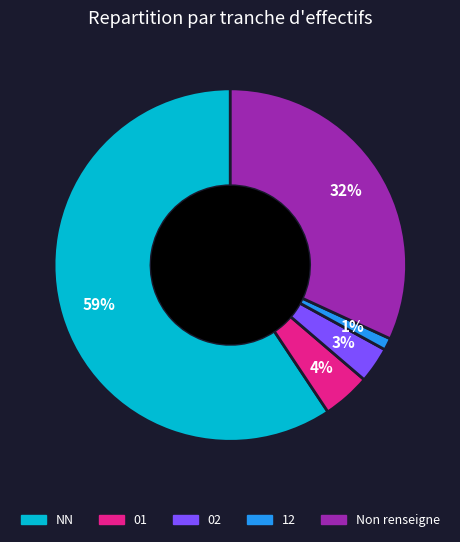

Is there any slice that represents more than half of the pie?

Yes